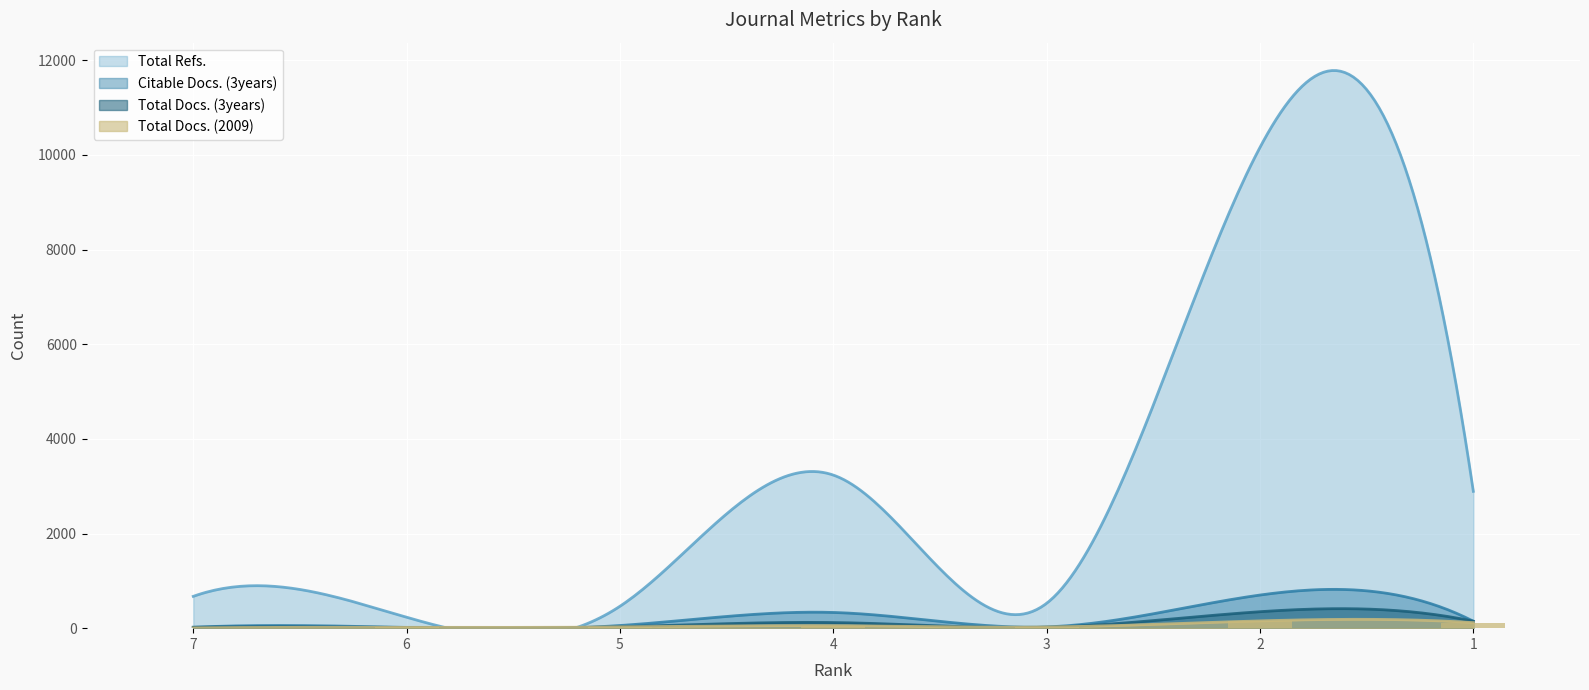

What is the value of the Total Refs. bar at the 7th from the left?

2891